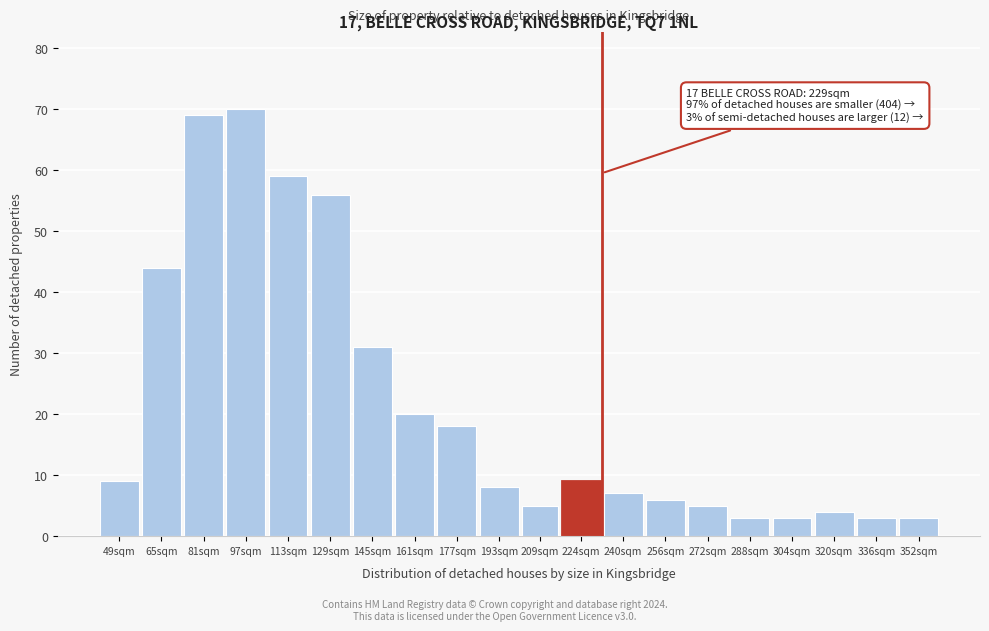

Reading right to left, what are all the values shown in this chart?

3	3	4	3	3	5	6	7	9	5	8	18	20	31	56	59	70	69	44	9